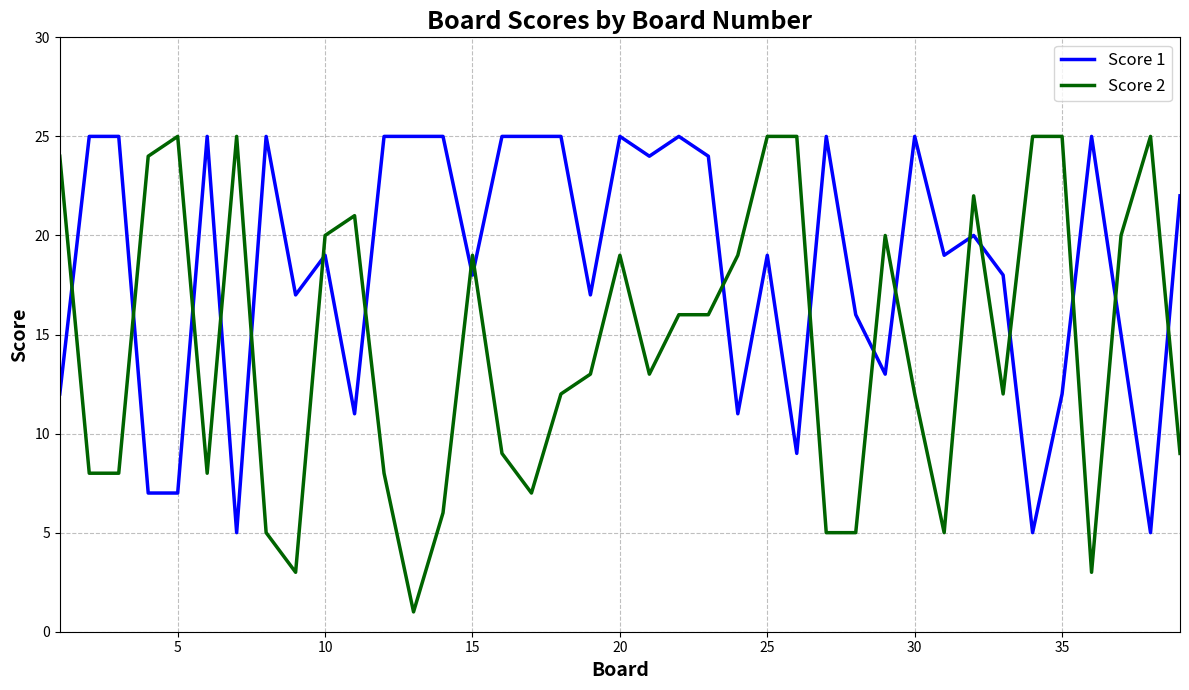

Which series has the largest total across all categories?

Score 1